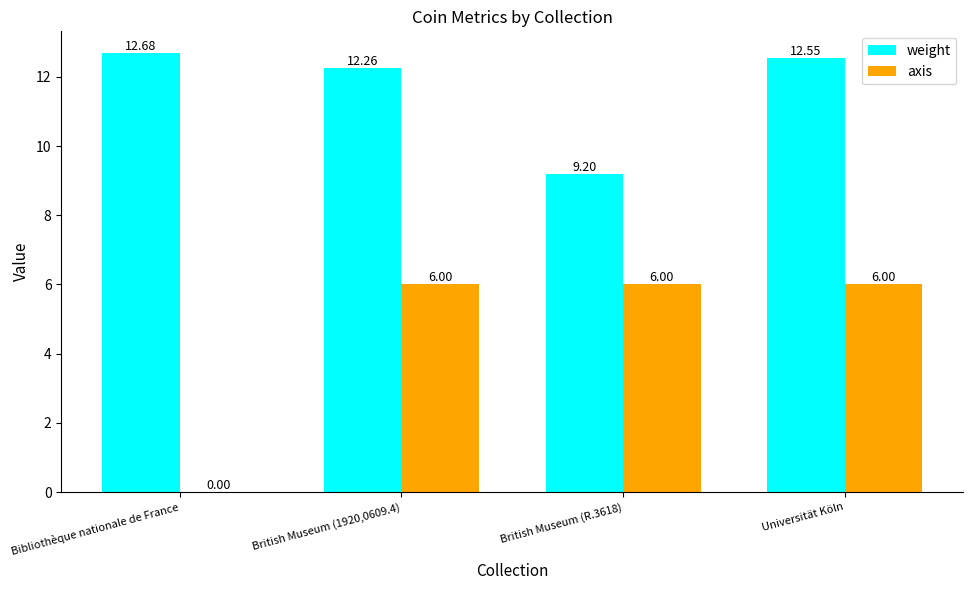

Which series changed the most between Bibliothèque nationale de France and Universität Köln?

axis